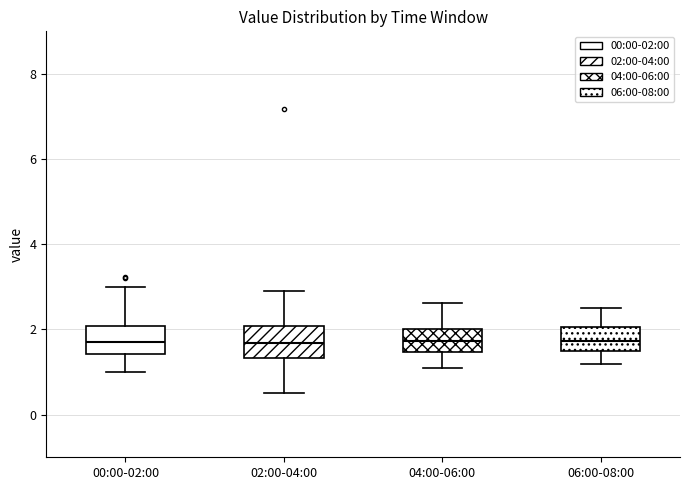

Where does the upper whisker of the box for 04:00-06:00 end on the y-axis? The values are not printed on the chart, so give them approximately, as read against the axis.

2.6